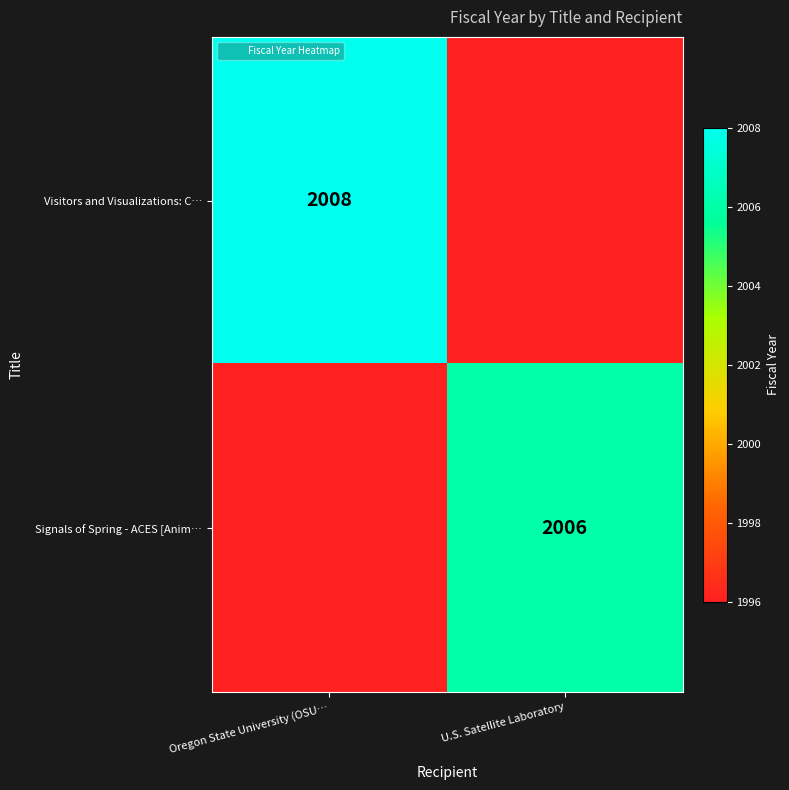

The Signals of Spring - ACES [Anim… series shows 496 at Oregon State University (OSU…. True or false?

False